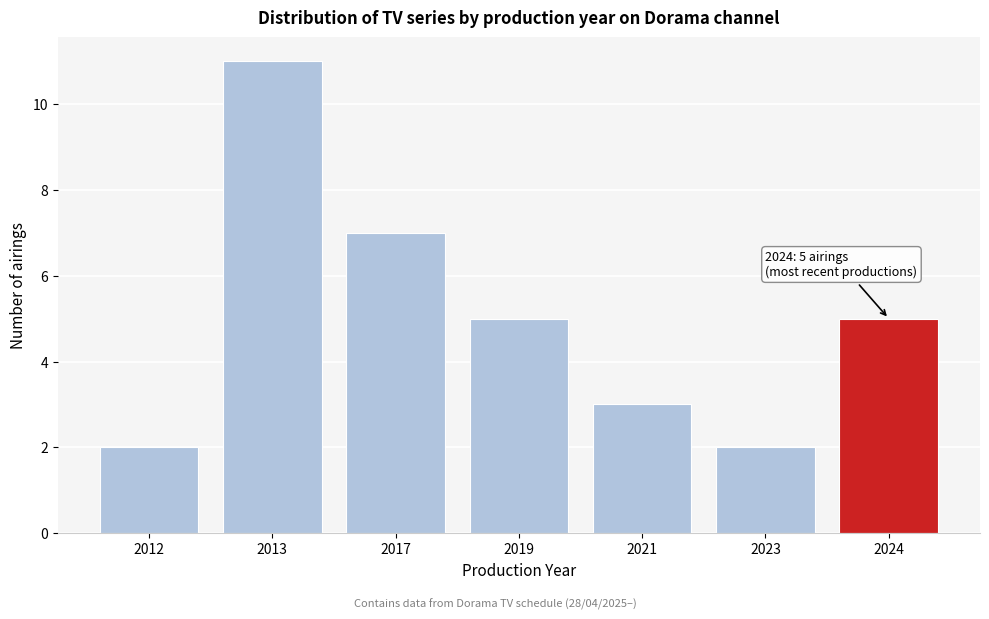

Reading left to right, list all the values displayed in this chart.

2012=2	2013=11	2017=7	2019=5	2021=3	2023=2	2024=5